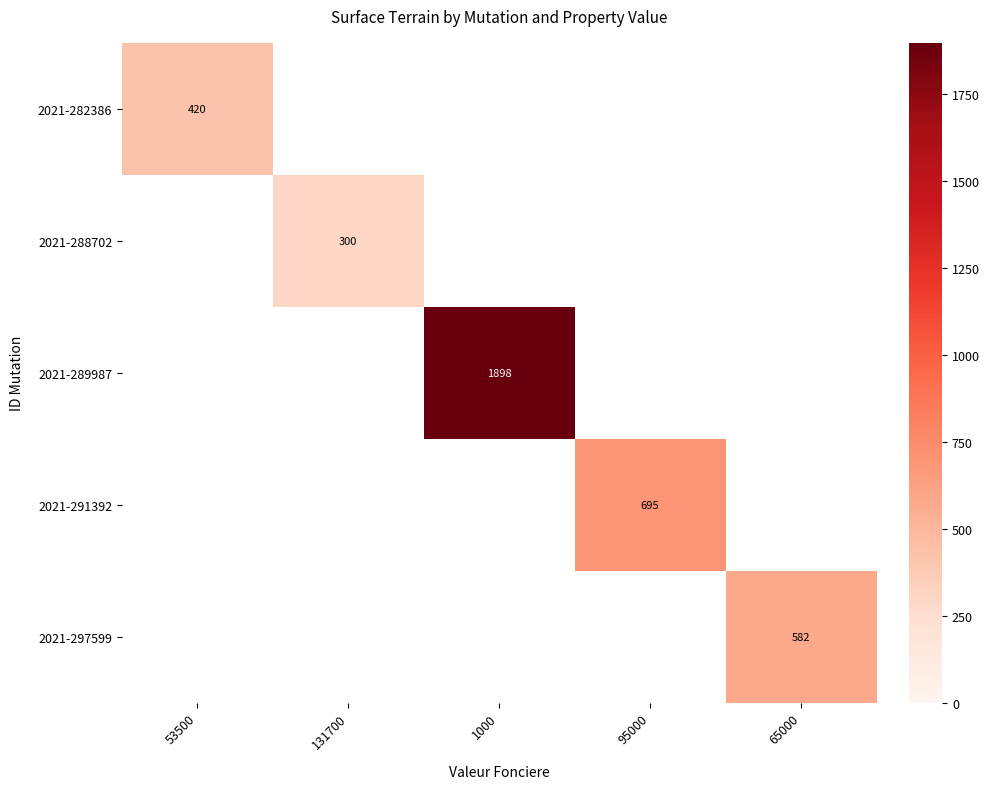

Is it true that 2021-289987 equals 1898.0 at 1000?

True